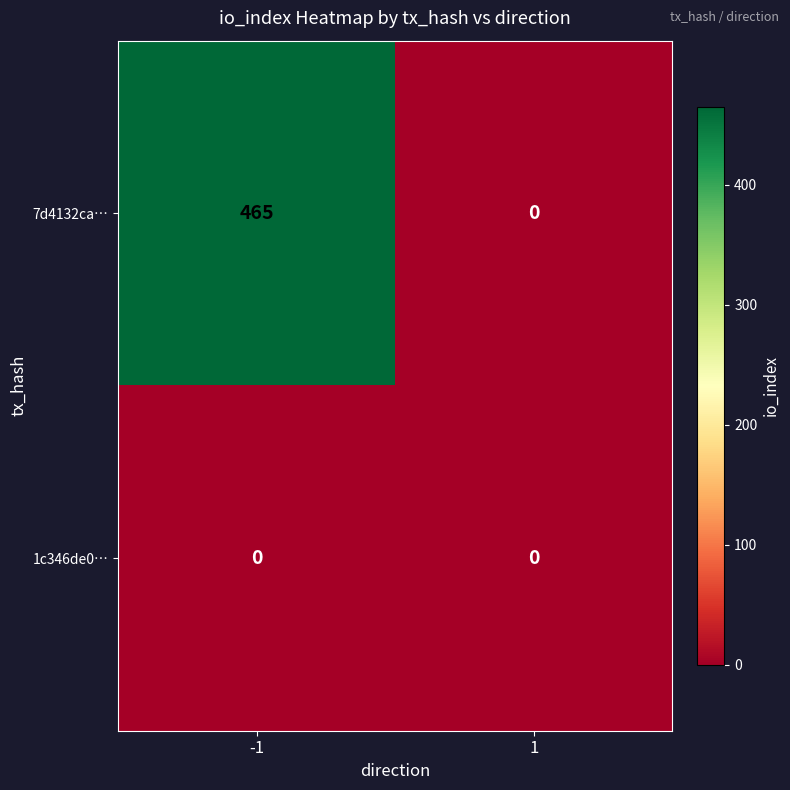

Rank the series by their average value, from lowest to highest.

1c346de0…, 7d4132ca…